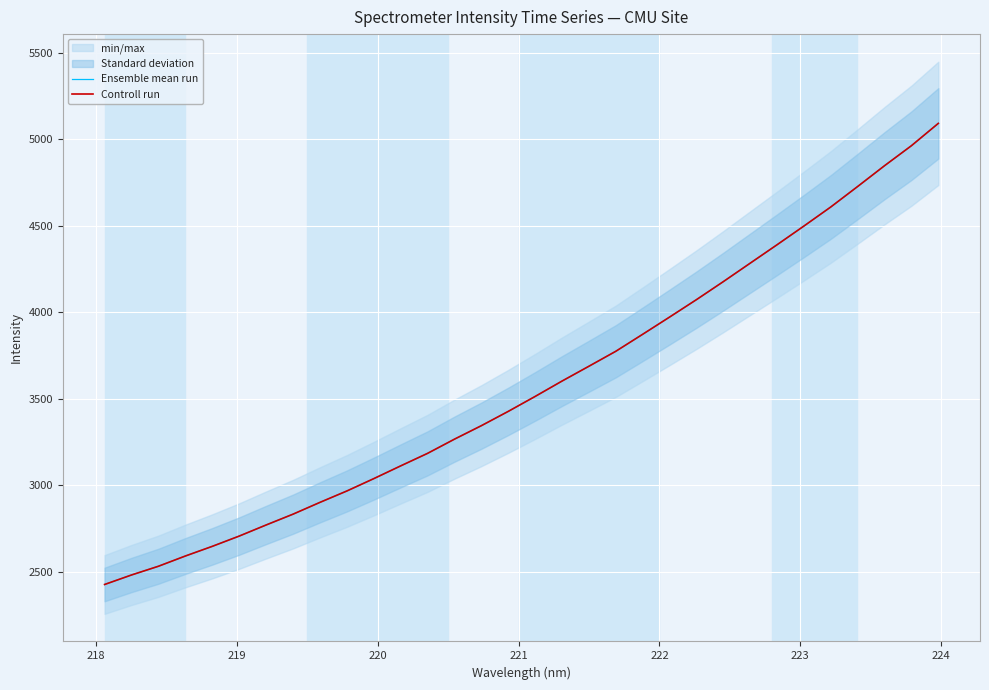

Is the value of Ensemble mean run at 25 greater than the value of Controll run at 17?

Yes